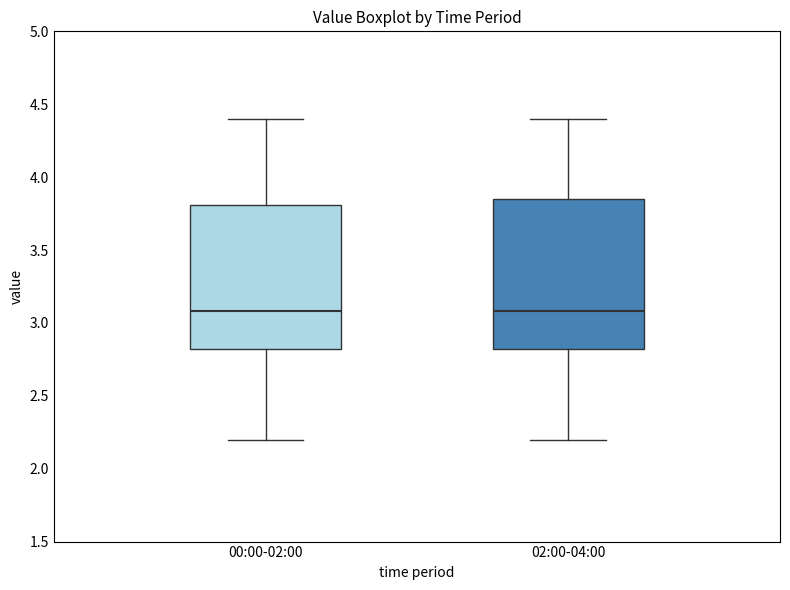

Where does the upper whisker of the box for 02:00-04:00 end on the y-axis? The values are not printed on the chart, so give them approximately, as read against the axis.

4.40